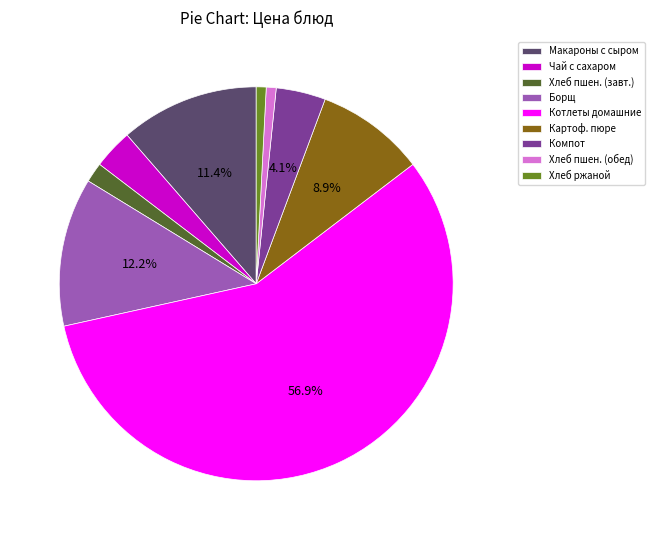

Combined, do Чай с сахаром and Хлеб ржаной account for over 50%?

No